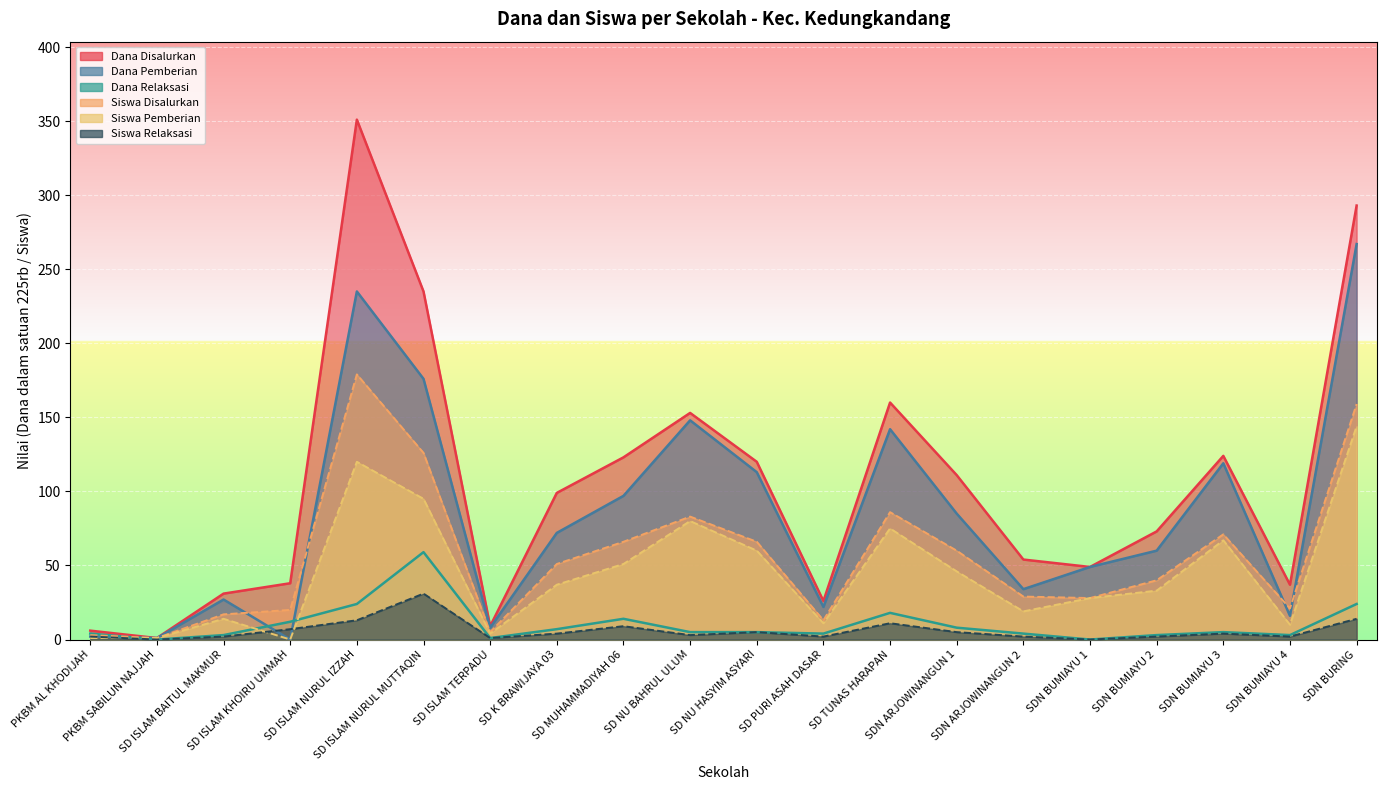

What is the difference between the maximum and minimum values in the Dana Relaksasi series?

59